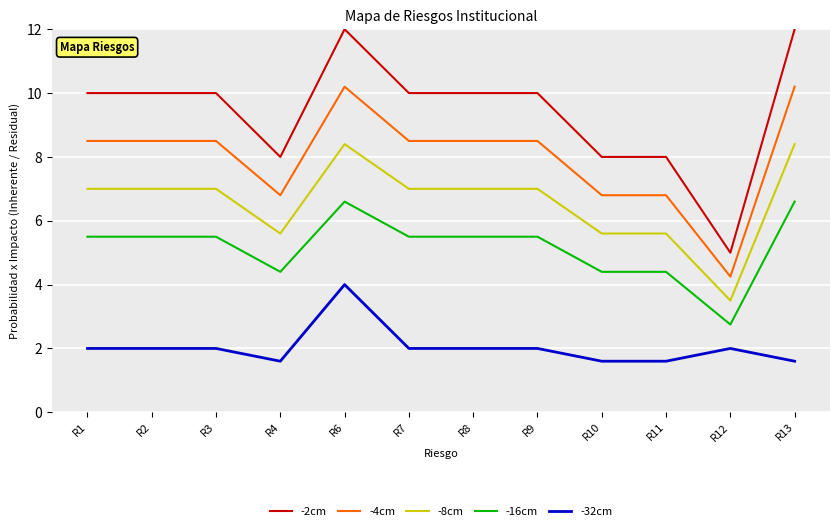

True or false: -16cm has a value of 4.4 at R10.

True